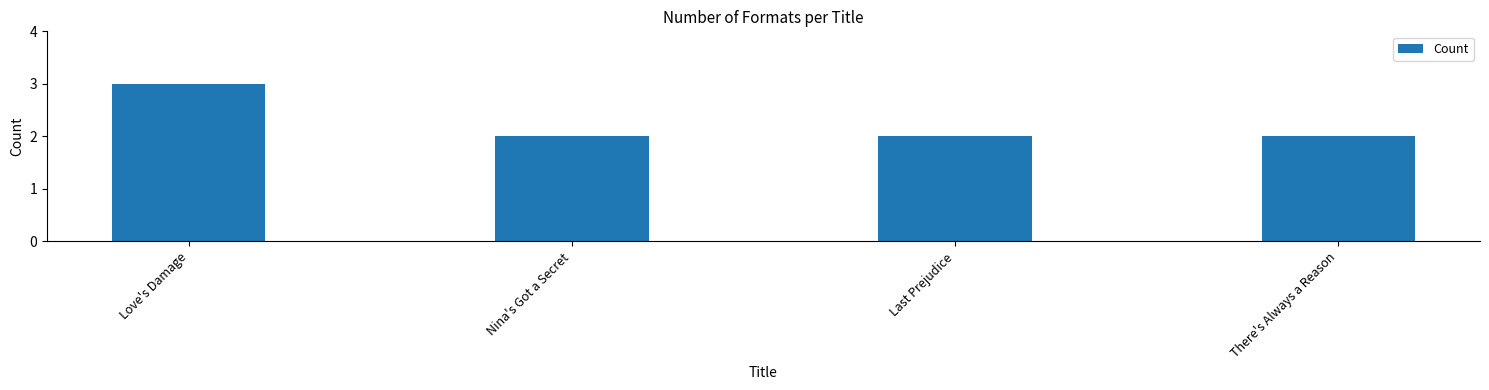

What is the label of the 1st bar from the right?

There's Always a Reason